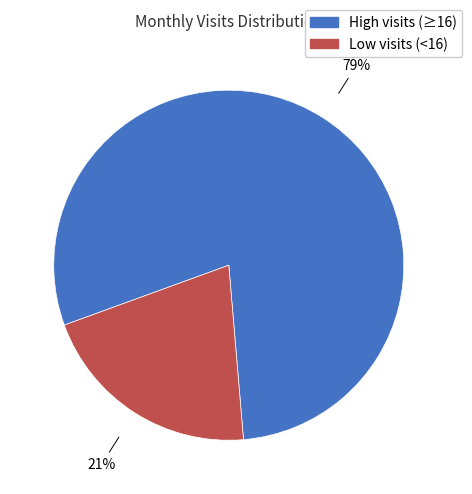

Is there a majority slice in this chart?

Yes